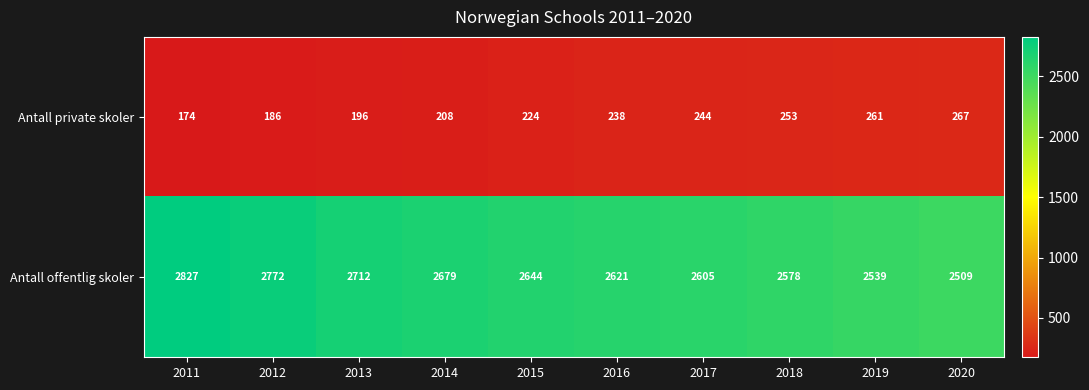

The value of Antall offentlig skoler at 2013 is 2712. True or false?

True